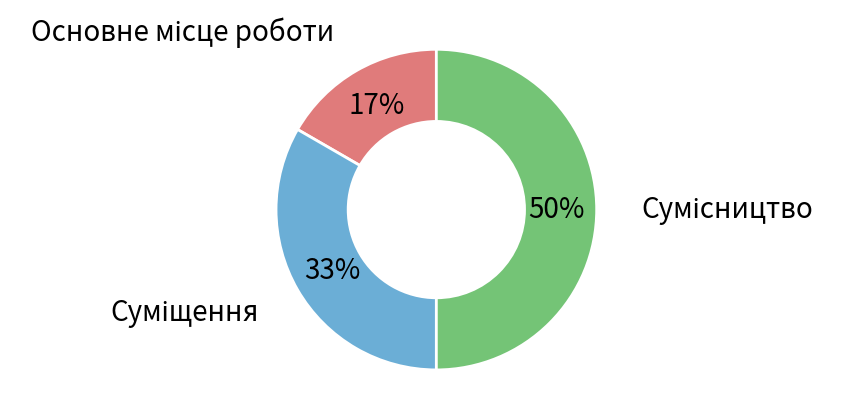

To the nearest percent, what is the average slice percentage?

33%